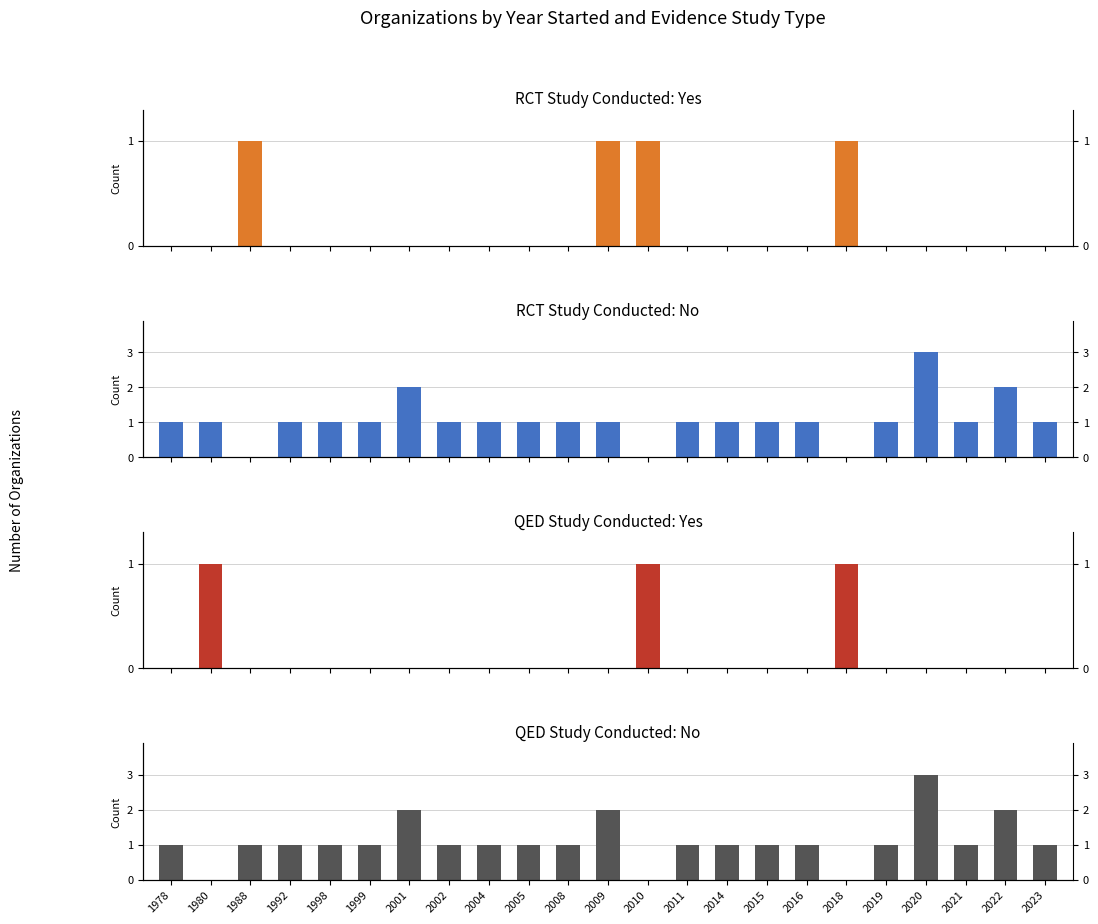

At how many categories does at least one series exceed 0?

23